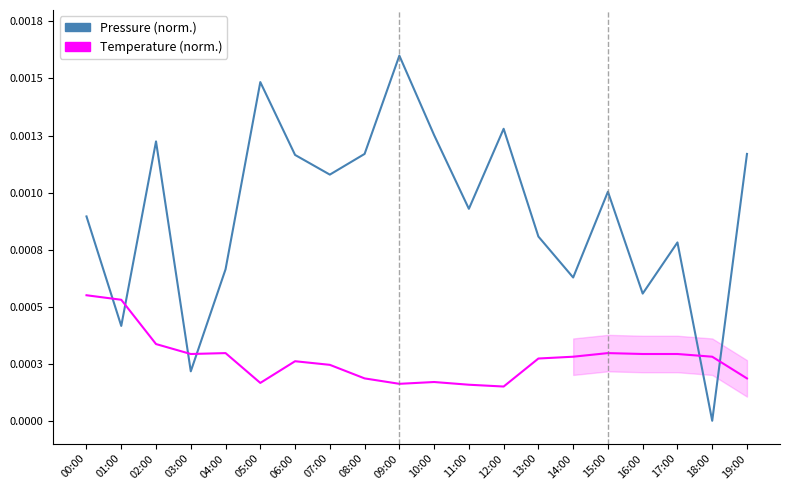

At which category does Temperature (norm.) reach its first local valley?

03:00